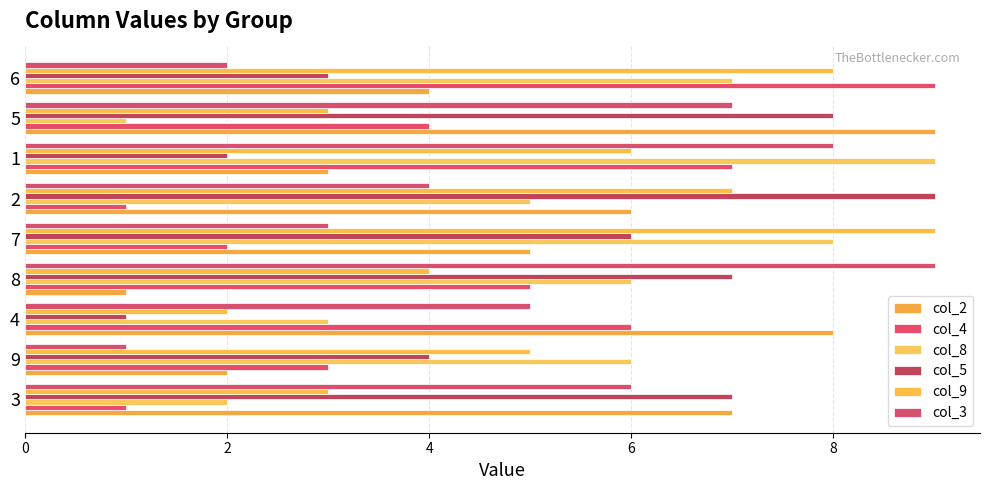

What are all the series names shown in the legend?

col_2, col_4, col_8, col_5, col_9, col_3